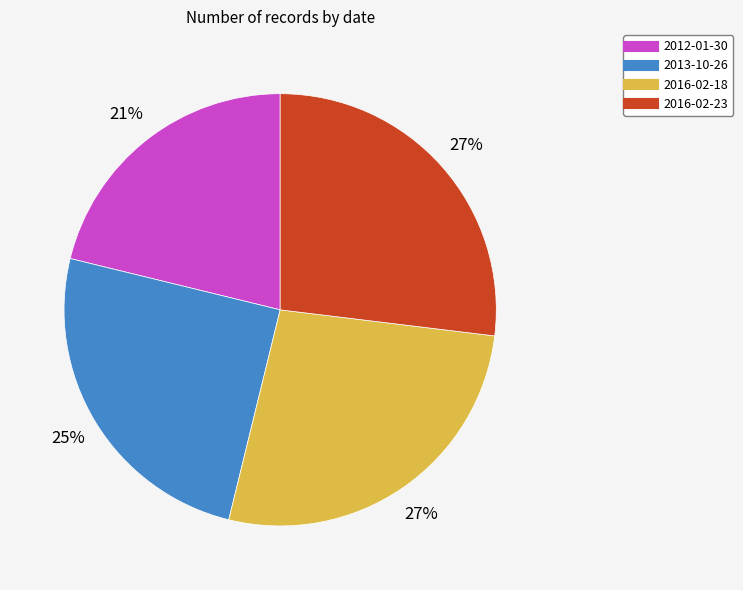

Between 2016-02-18 and 2013-10-26, which is larger?

2016-02-18